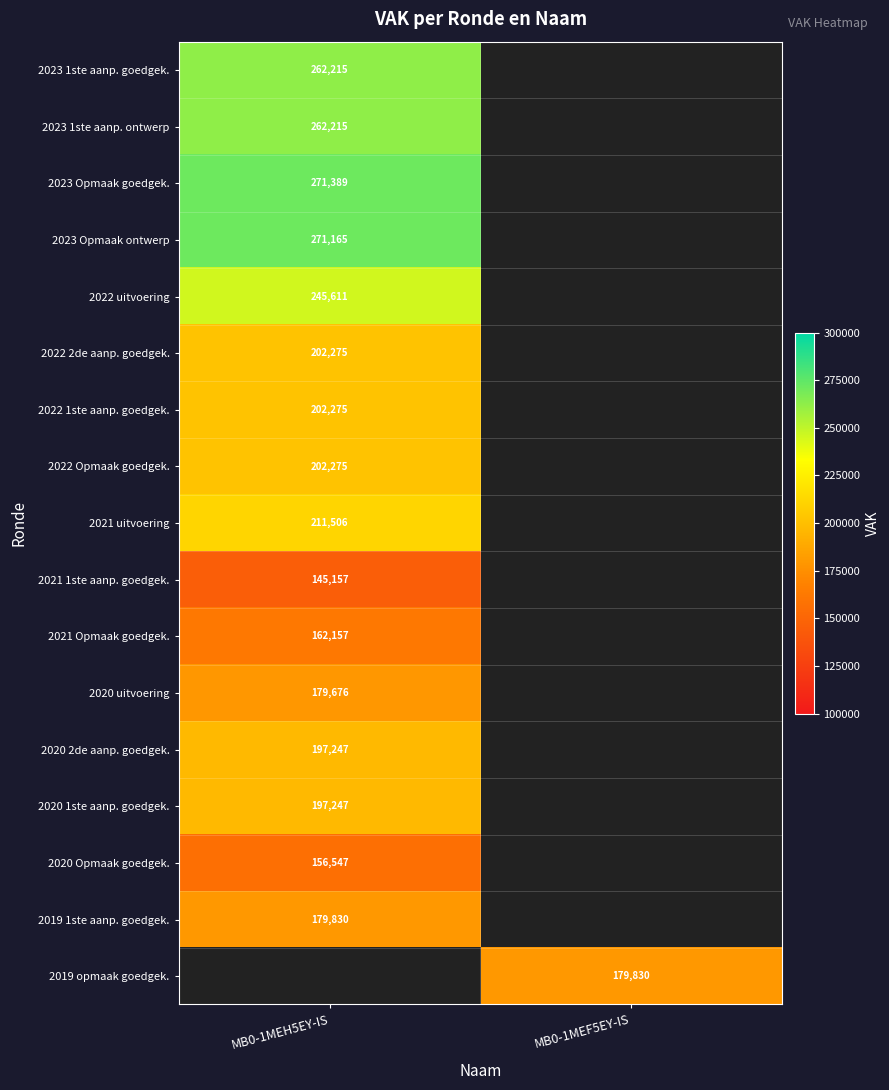

The value of 2022 Opmaak goedgek. at MB0-1MEH5EY-IS is 202275. True or false?

True